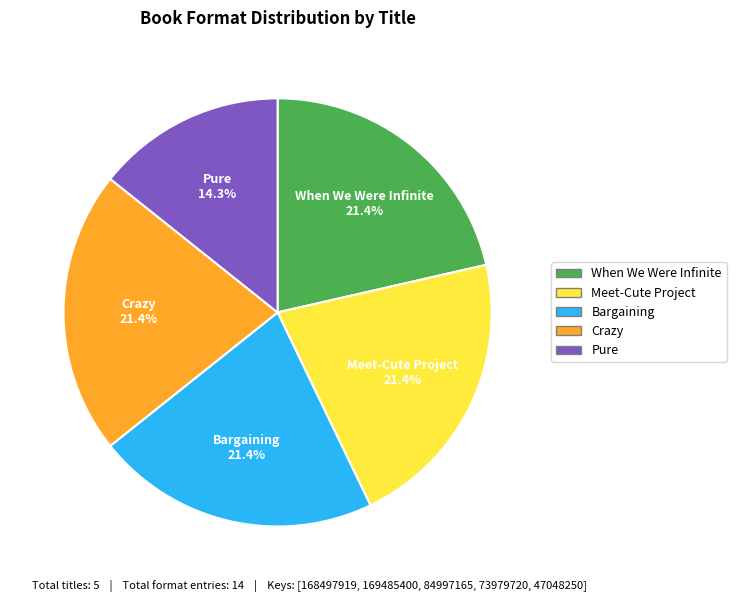

Does Bargaining account for over 50% of the chart?

No